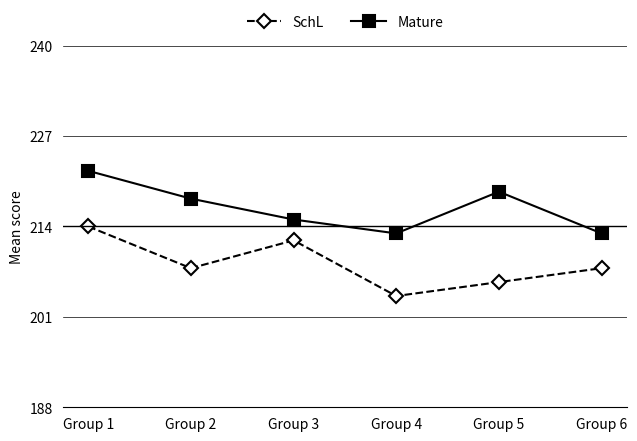

At how many categories does at least one series exceed 207?

6